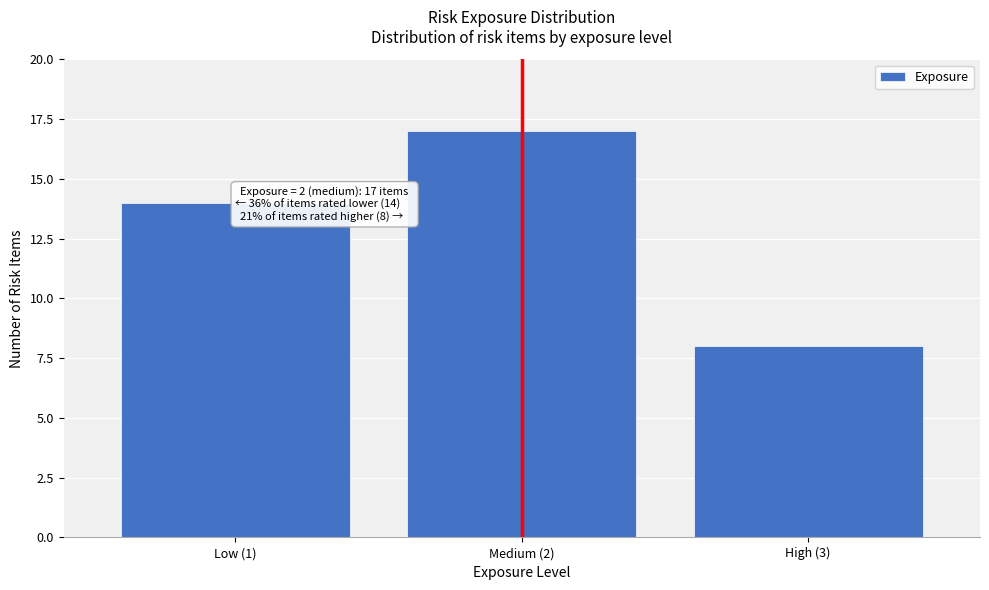

Reading right to left, transcribe all the data shown in this chart.

8	17	14